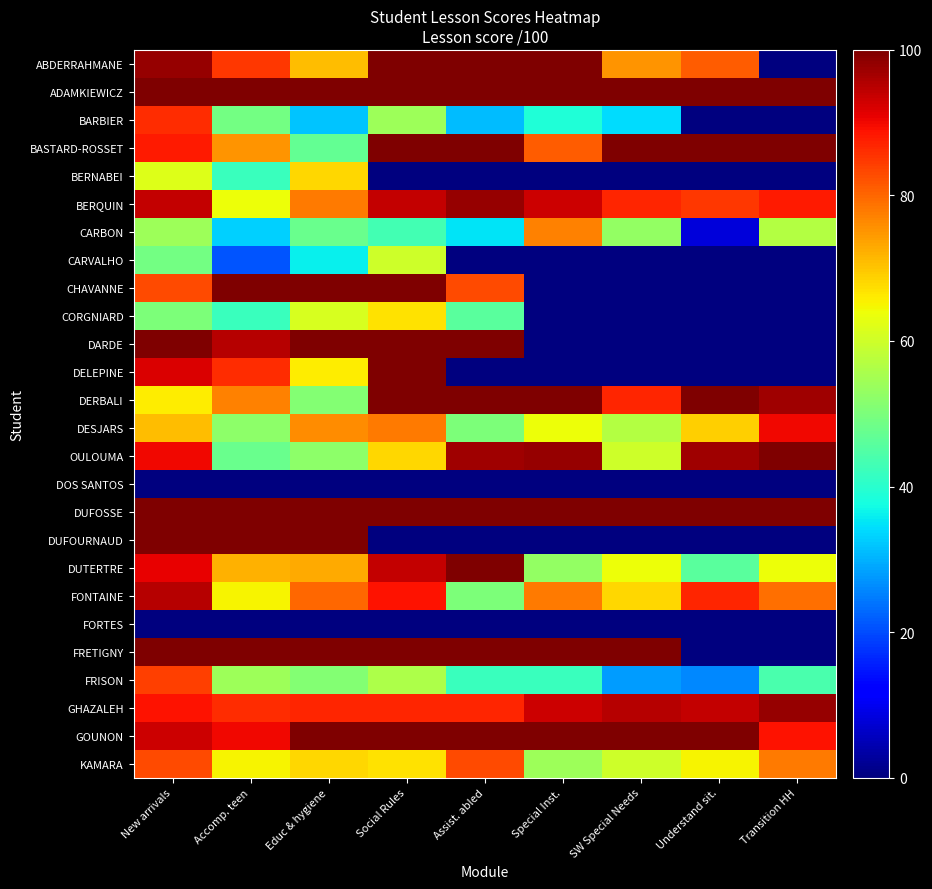

Rank the series by their maximum value, from highest to lowest.

ABDERRAHMANE, ADAMKIEWICZ, BASTARD-ROSSET, CHAVANNE, DARDE, DELEPINE, DERBALI, OULOUMA, DUFOSSE, DUFOURNAUD, DUTERTRE, FRETIGNY, GOUNON, BERQUIN, GHAZALEH, FONTAINE, DESJARS, BARBIER, FRISON, KAMARA, CARBON, BERNABEI, CORGNIARD, CARVALHO, DOS SANTOS, FORTES